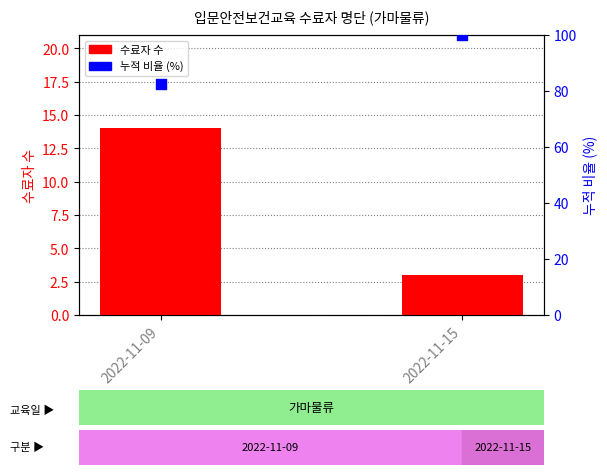

Which series reaches the minimum Y coordinate?

수료자 수